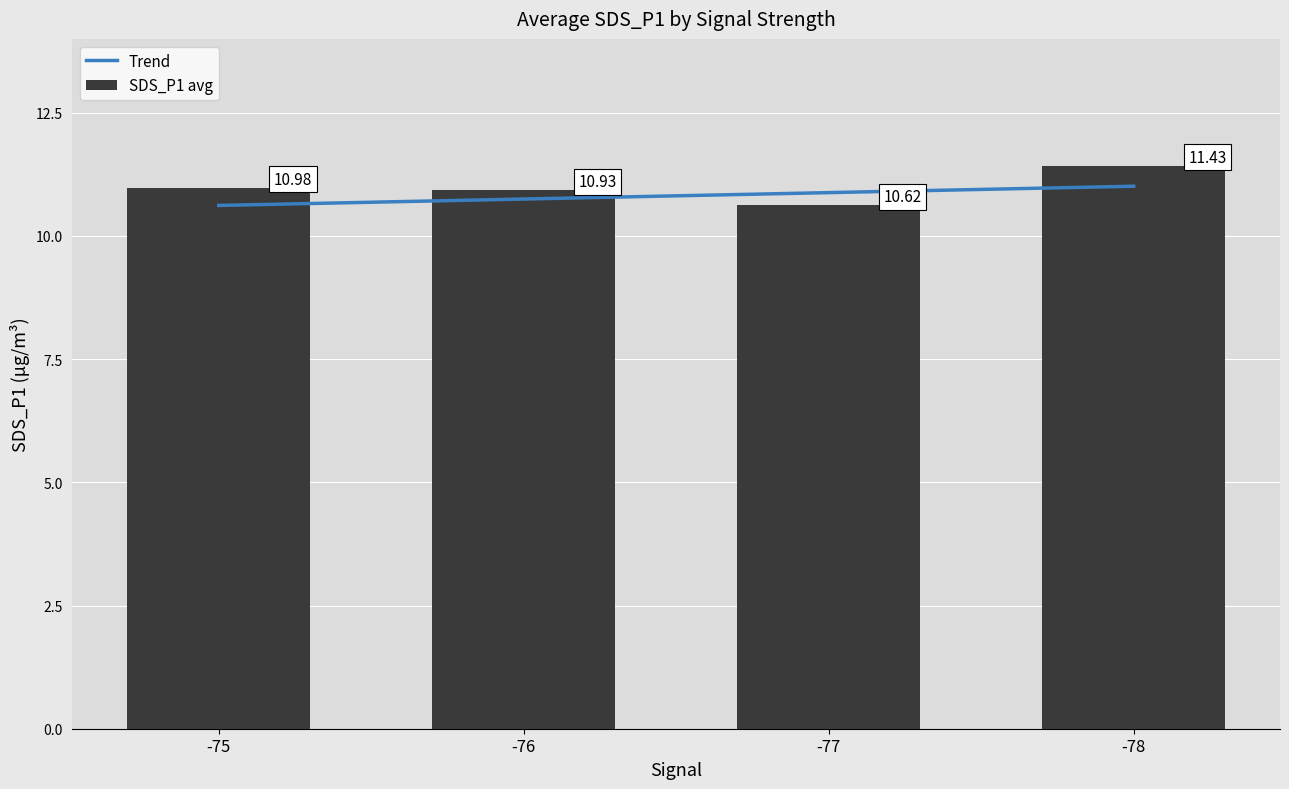

Which has a higher value, -77 or -78?

-78